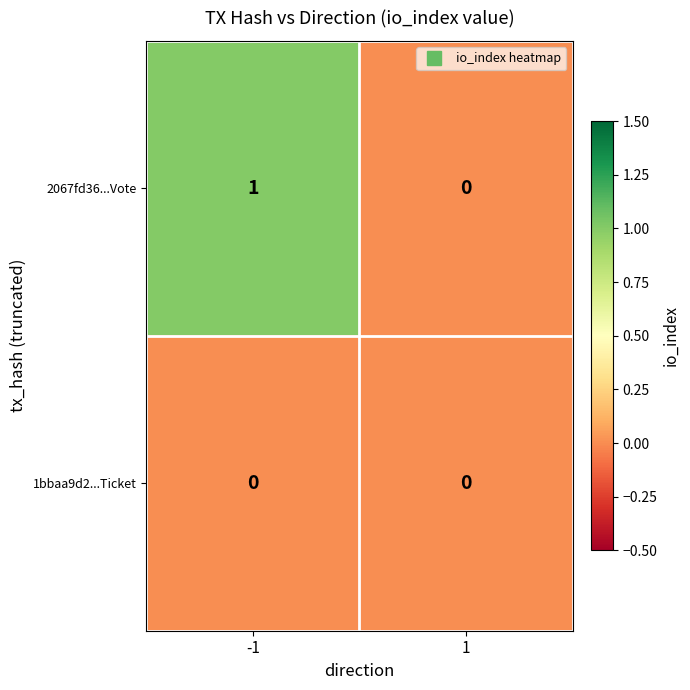

Which series changed the most between -1 and 1?

2067fd36...Vote